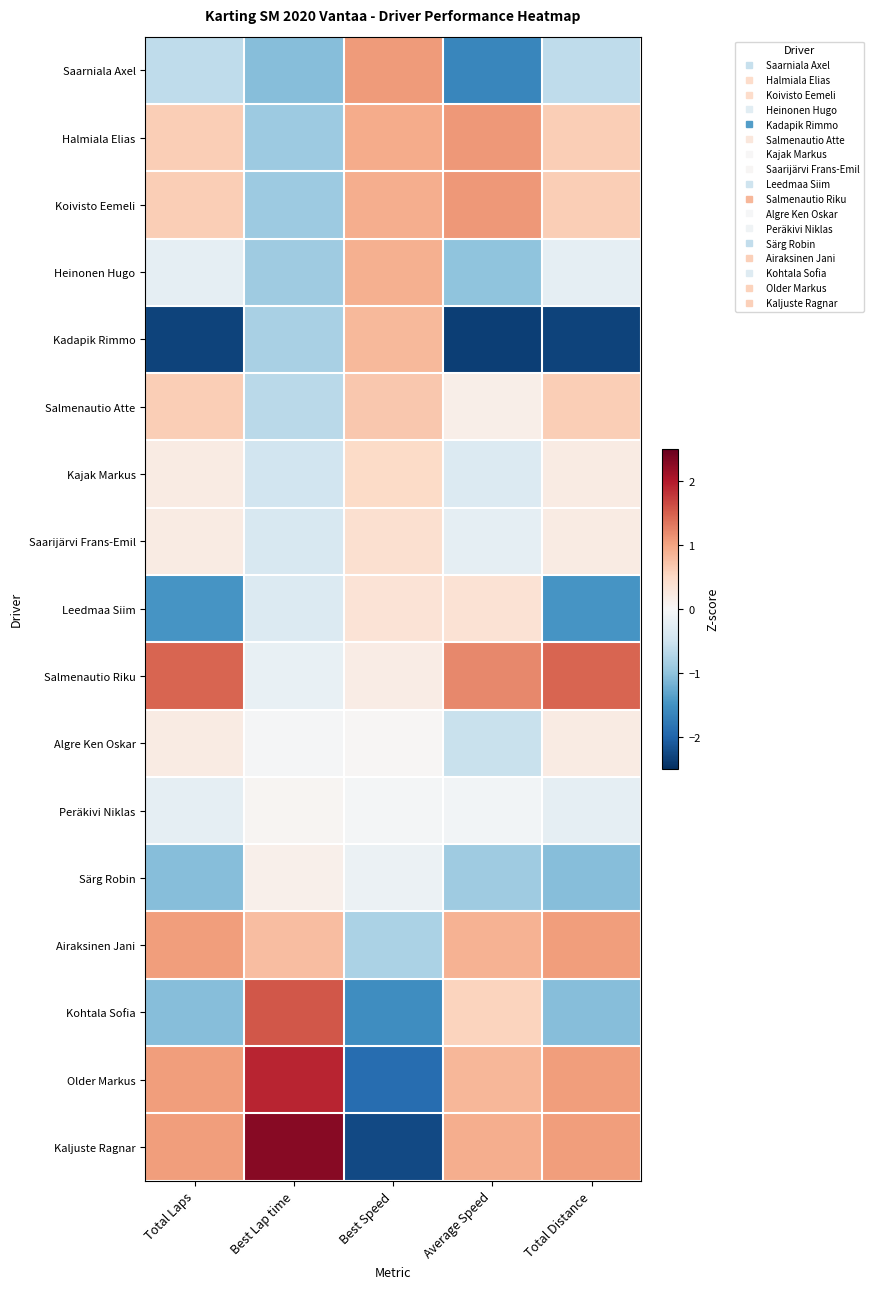

Between Best Lap time and Best Speed, which series saw the biggest shift?

Kaljuste Ragnar